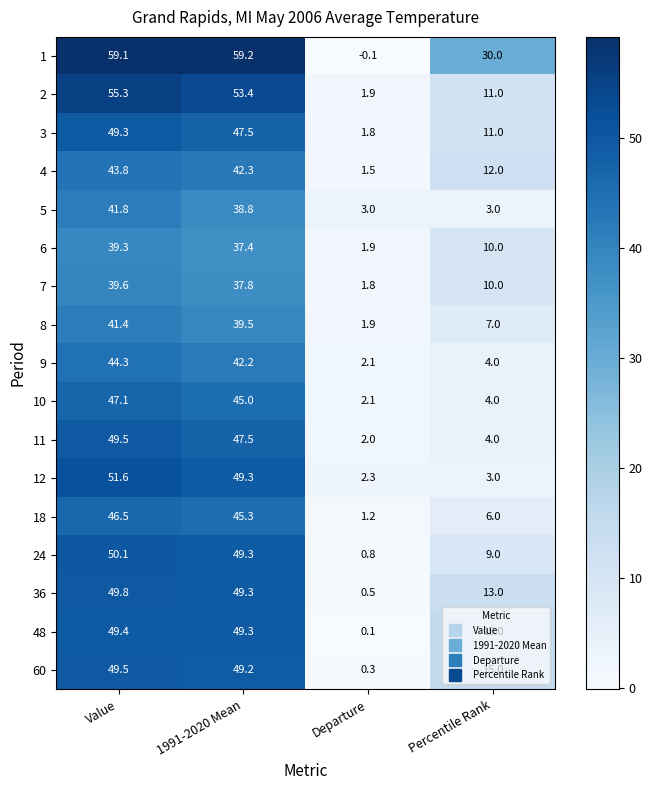

What is the difference between the highest and lowest values at Departure?

3.1